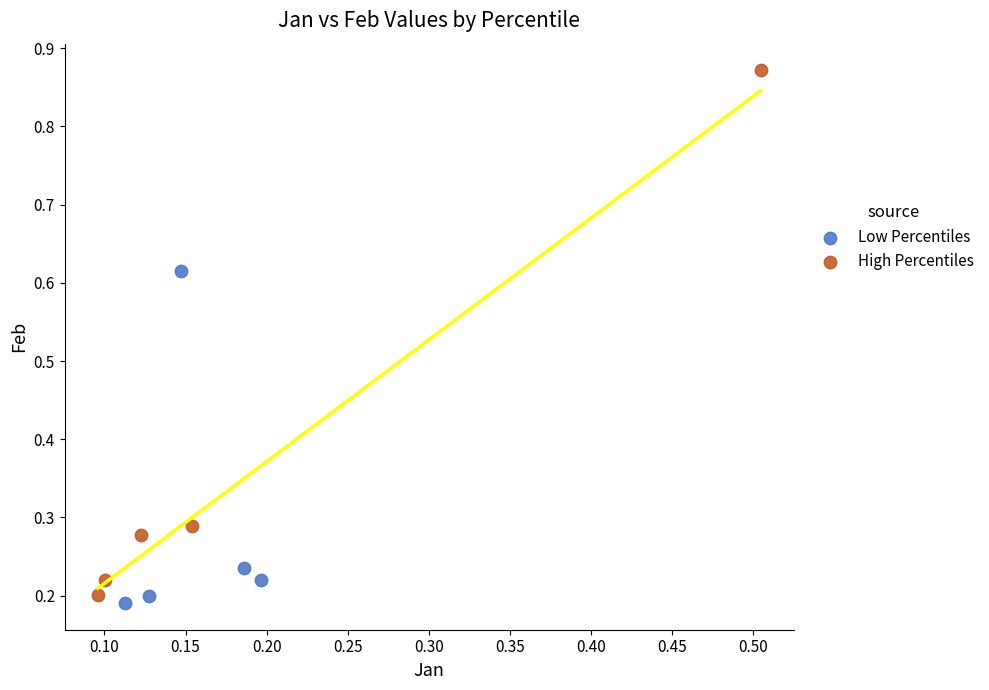

What are all the series names shown in the legend?

Low Percentiles, High Percentiles